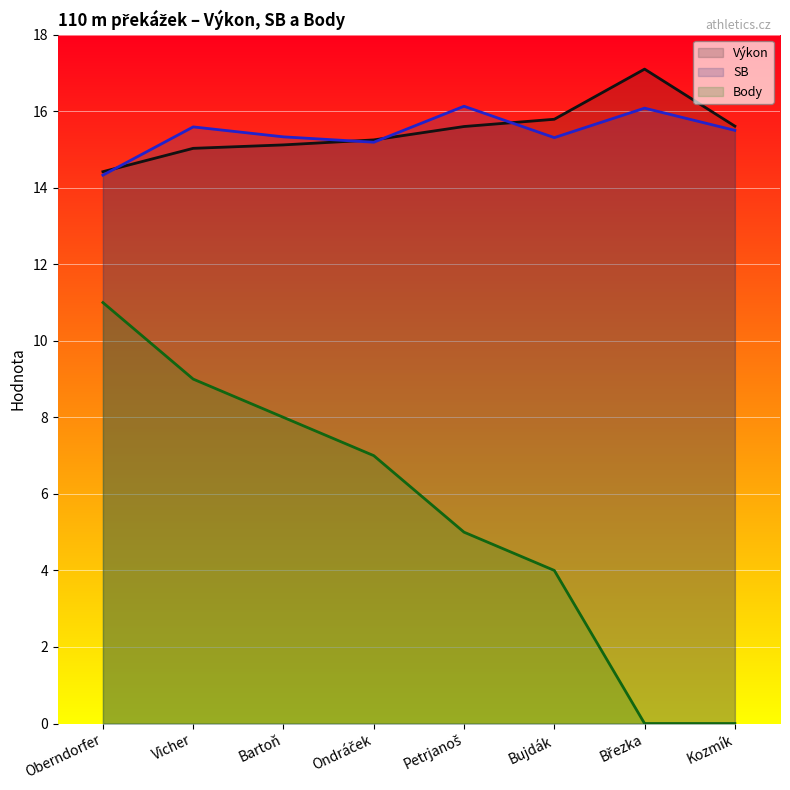

At which label is Body closest to 5?

Petrjanoš